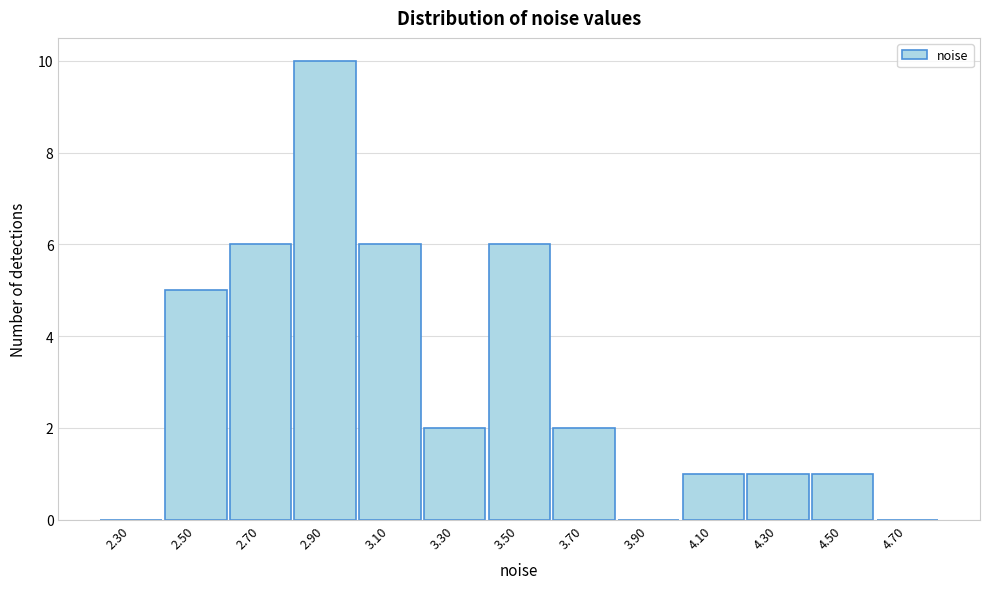

Which range on the x-axis has the tallest bar?

2.8 to 3.0